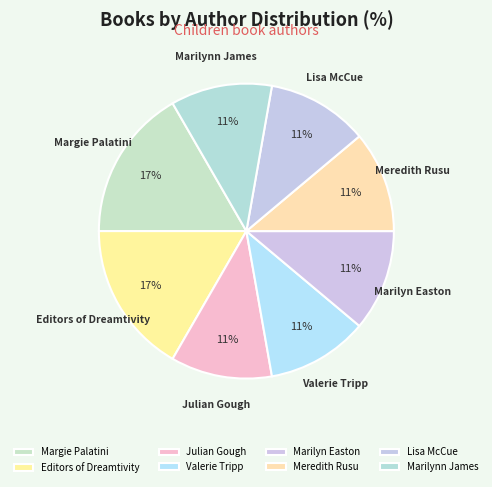

Do Margie Palatini and Marilyn Easton together represent more than half of the pie?

No